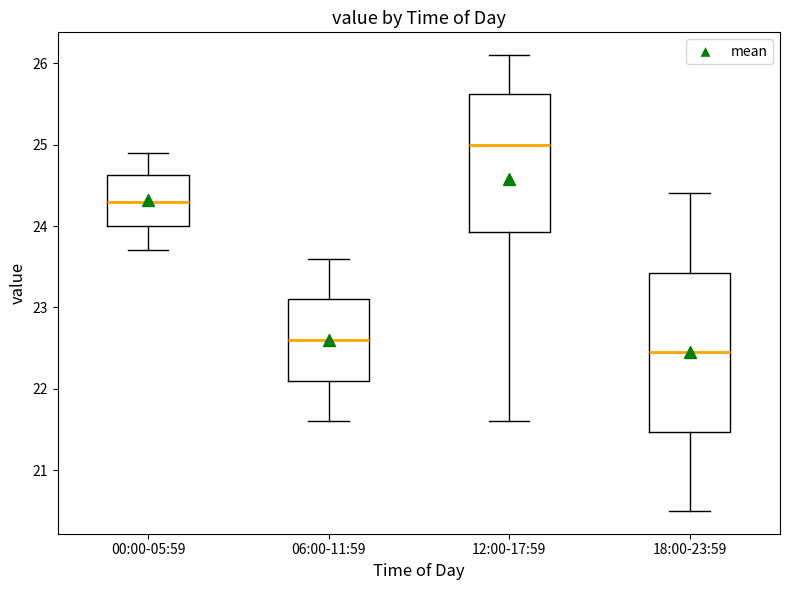

Which box is the tallest, from its lower edge to its upper edge?

18:00-23:59